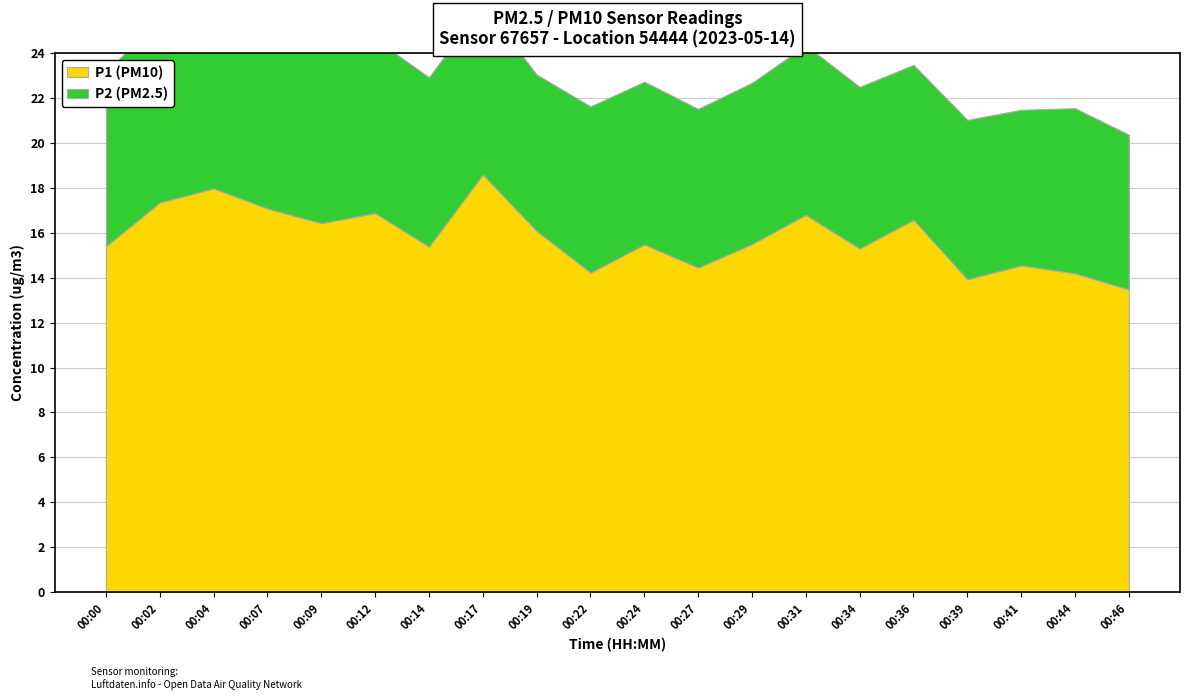

True or false: P1 has a value of 14.4 at 00:27.

True